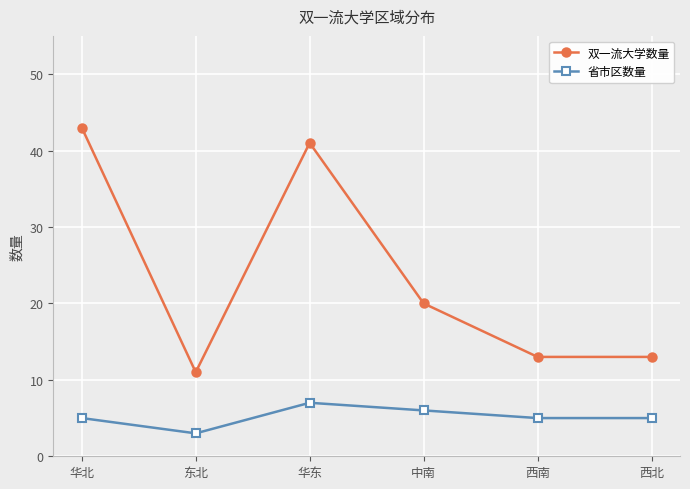

At 西北, list the series in order from smallest to largest.

省市区数量, 双一流大学数量